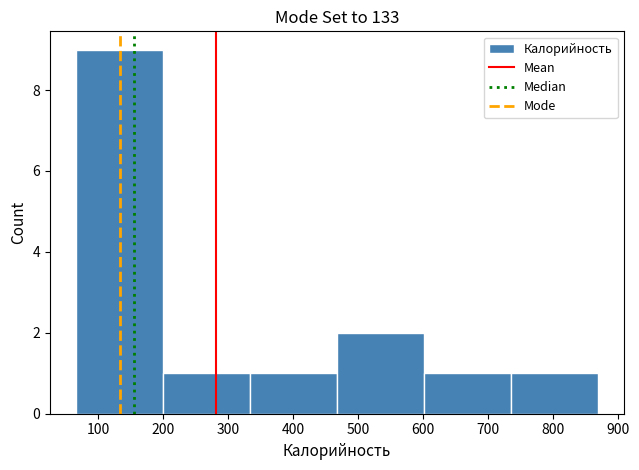

Reading left to right, list every bar in this chart as the range it spans on the x-axis followed by its height. Neither the bar edges nor the heights are printed on the chart, so give them approximately, as read against the axes.

70 to 200: 9
200 to 330: 1
330 to 470: 1
470 to 600: 2
600 to 740: 1
740 to 870: 1